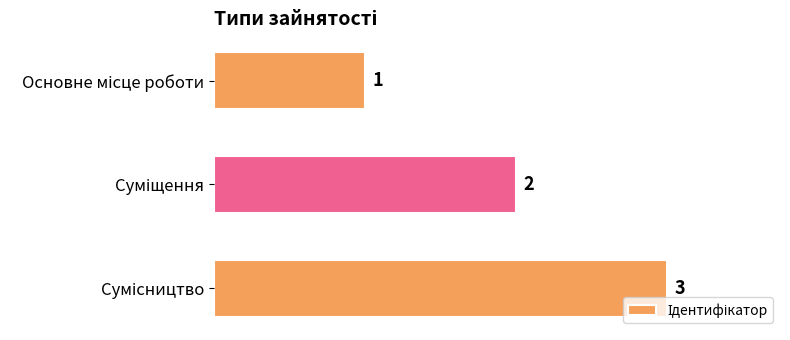

Count the values in the range 1 to 3.

3